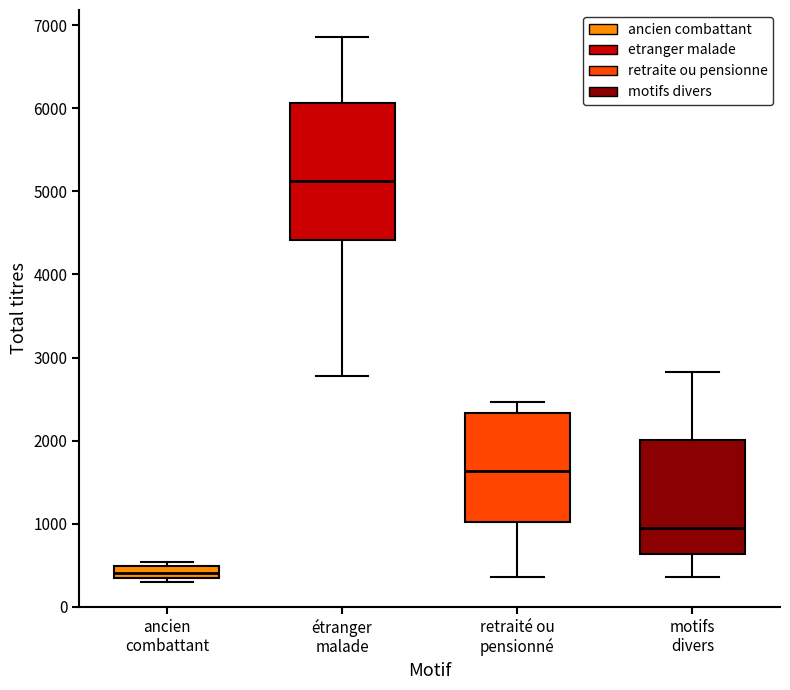

Which box's median line is the lowest?

ancien combattant